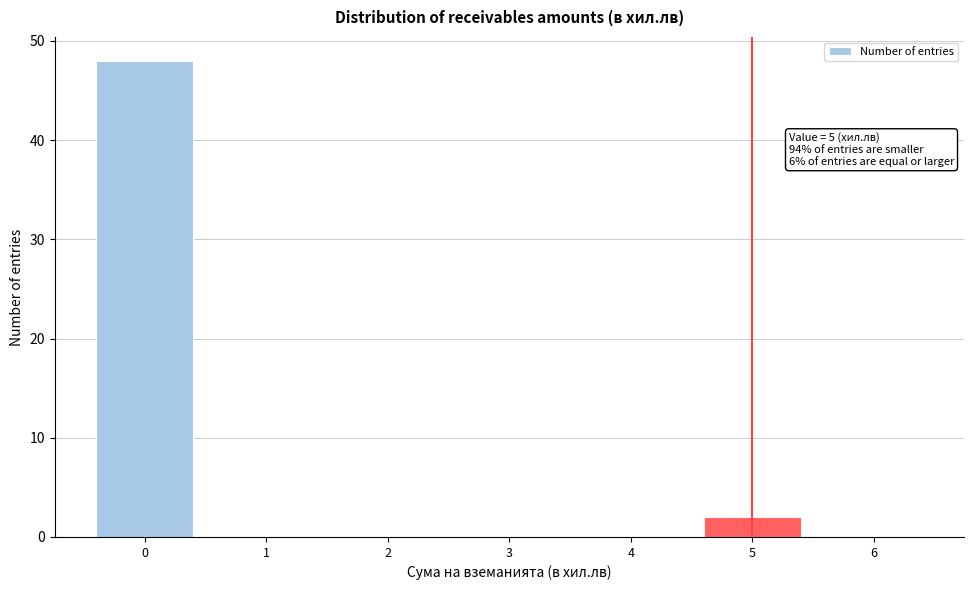

Over which range of the x-axis is the bar tallest?

-0.5 to 0.5